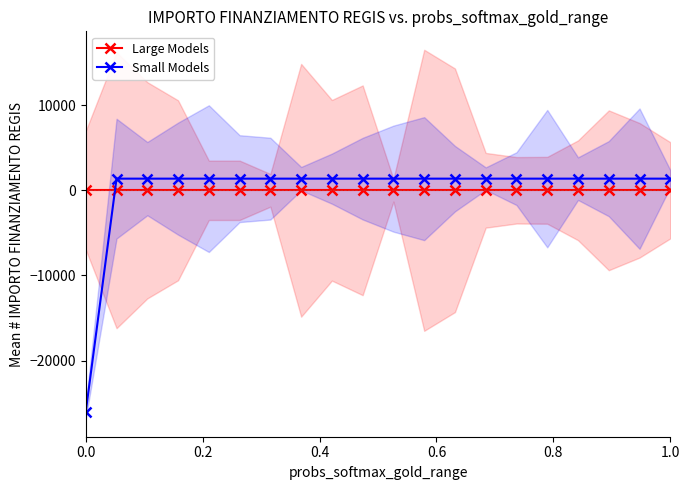

How many categories are shown in the chart?

20